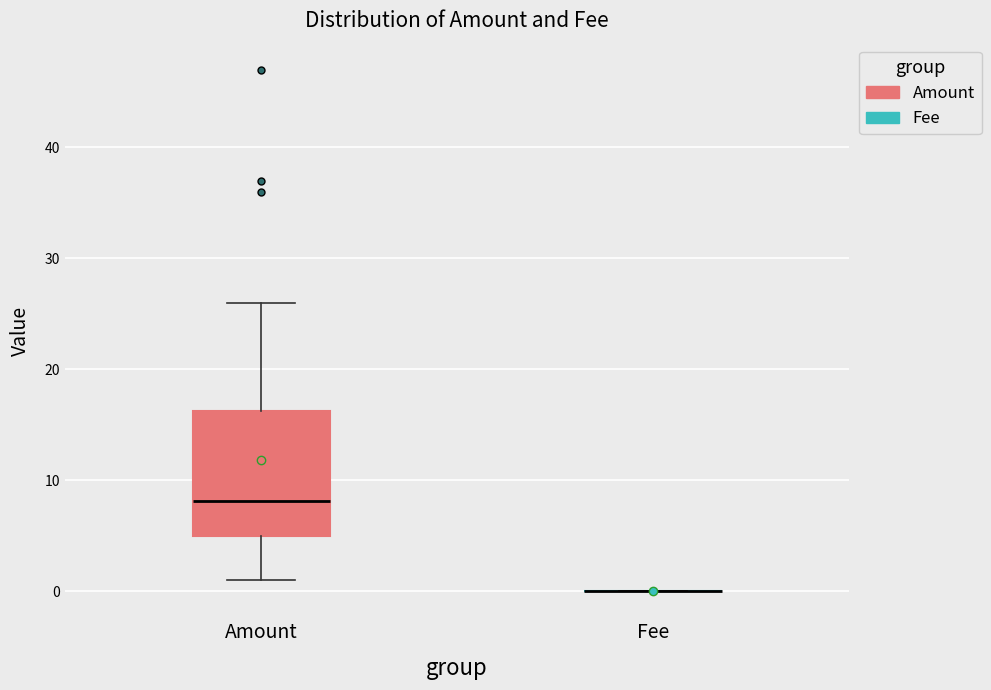

Reading left to right, transcribe this box plot: for each box, give where its median line is, the range the box spans, and where its two whiskers end, as read against the y-axis. The values are not printed on the chart, so give them approximately, as read against the axis.

Amount: median 8, box 5 to 16, whiskers 1 to 26
Fee: box collapsed to a line at 0, whiskers 0 to 0